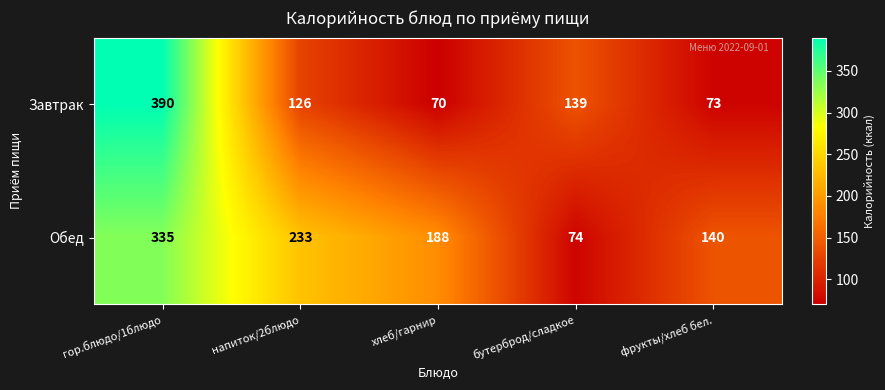

What is the difference between the highest and lowest values at гор.блюдо/1блюдо?

55